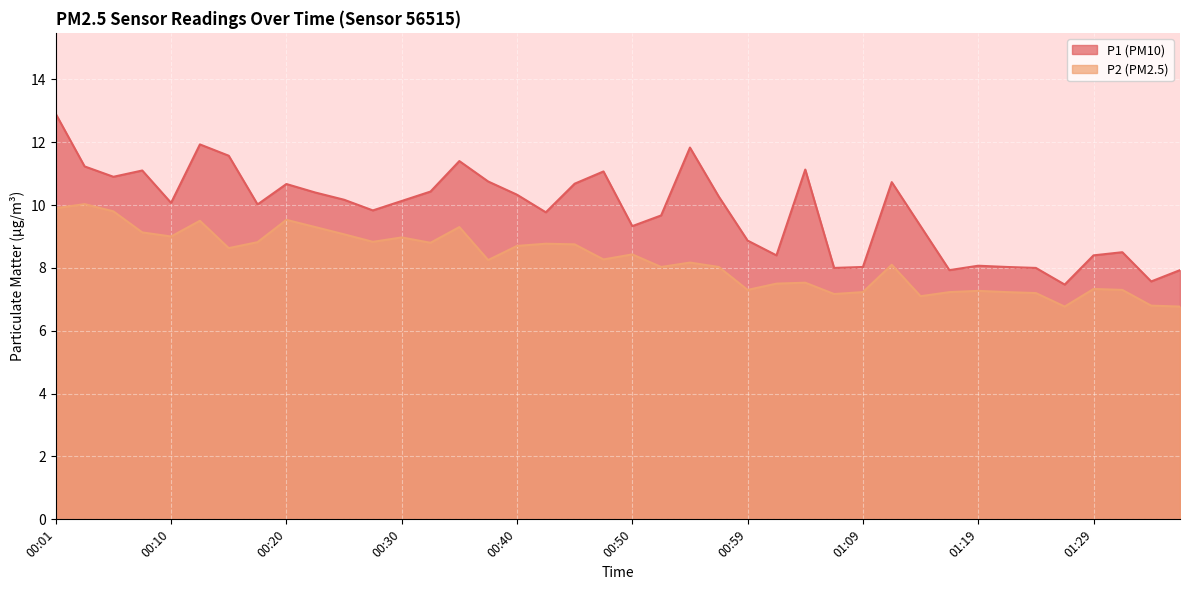

Count the number of categories in the chart.

40